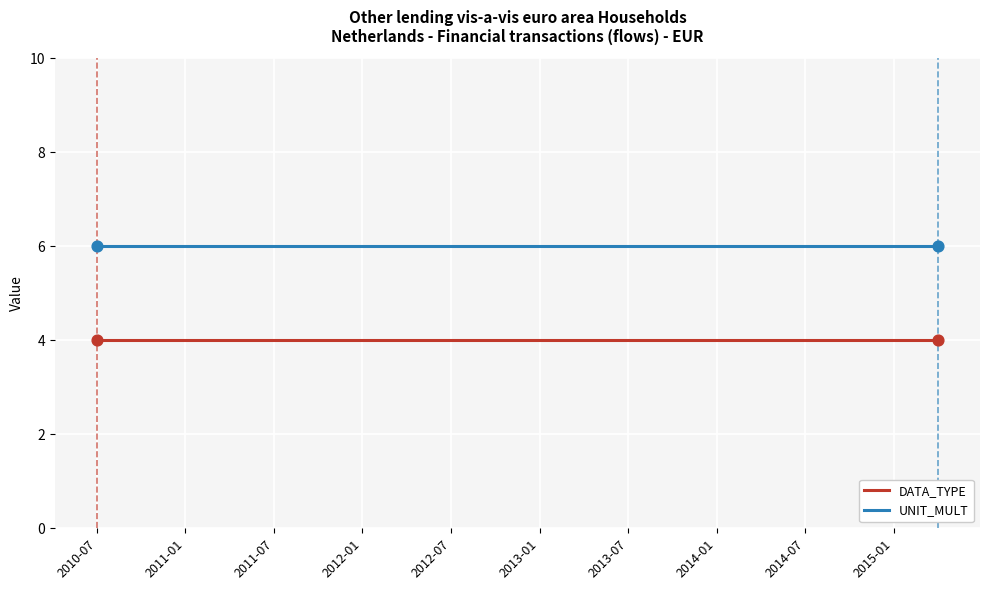

Which series has the largest total across all categories?

UNIT_MULT